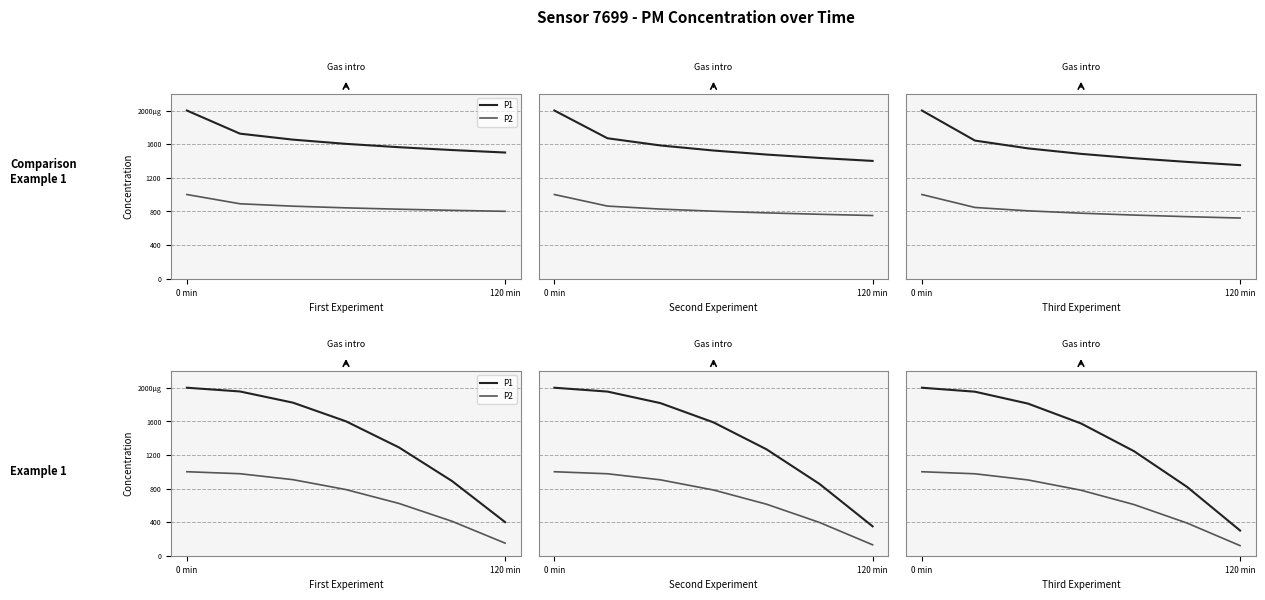

True or false: P1 and P2 intersect in this chart.

False